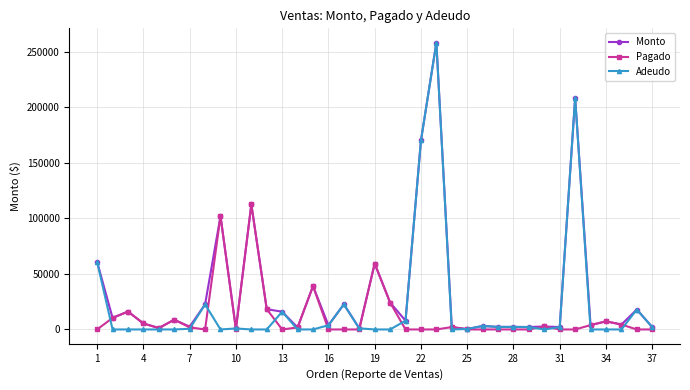

True or false: Monto has more than 1 points higher than both neighbors.

True